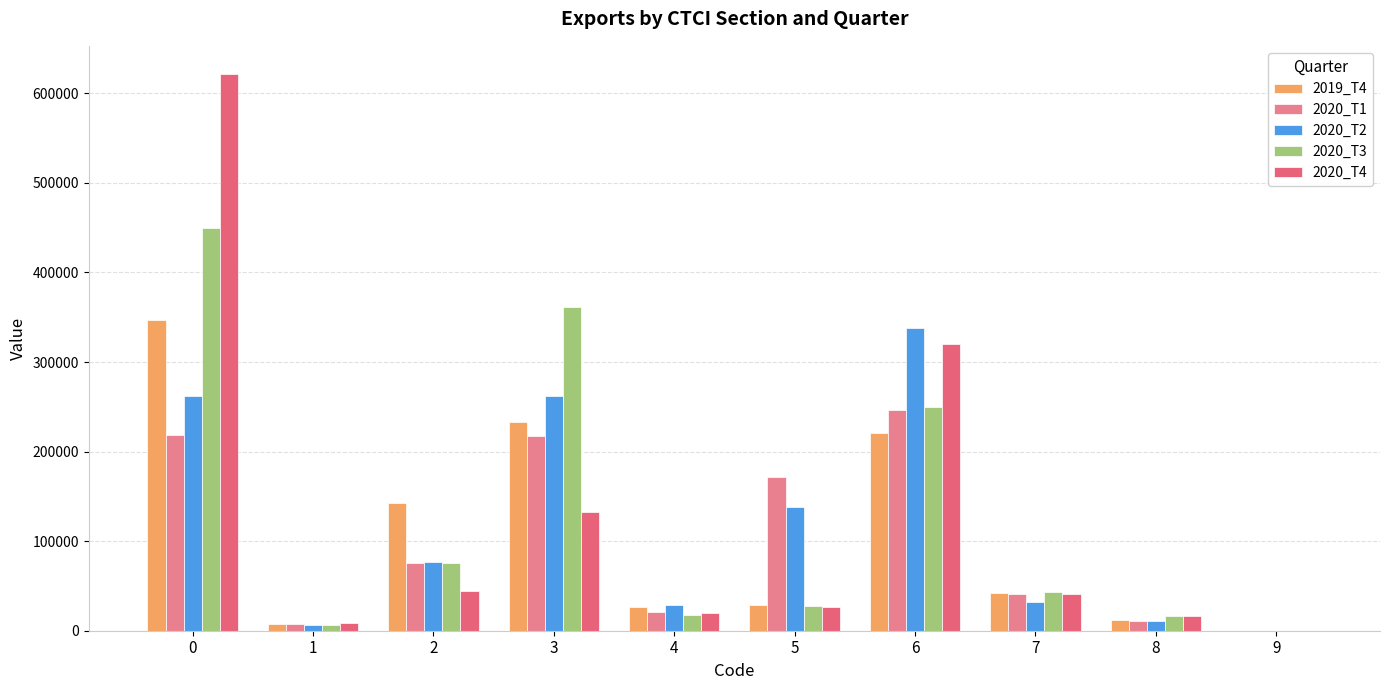

At which label is 2020_T4 closest to 310991?

6